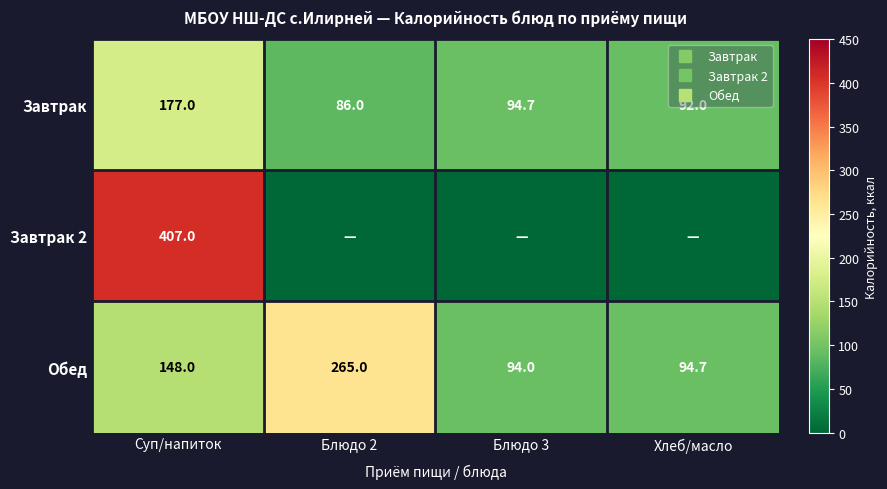

Is it true that Завтрак equals 92.0 at Хлеб/масло?

True